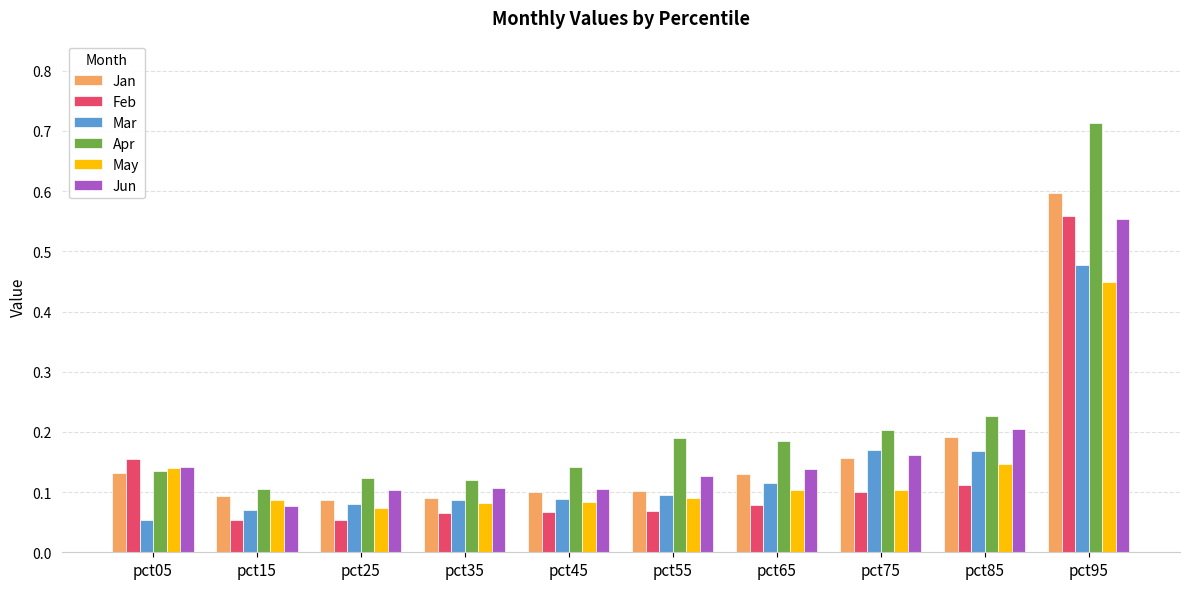

Are the bars horizontal?

No